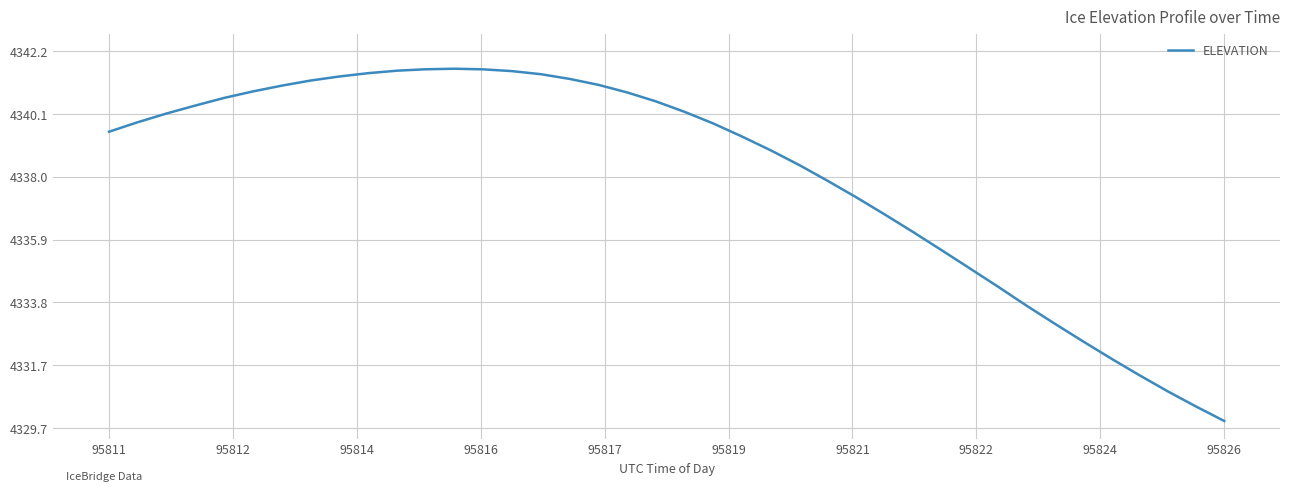

What is the minimum value shown in the chart?

4329.9